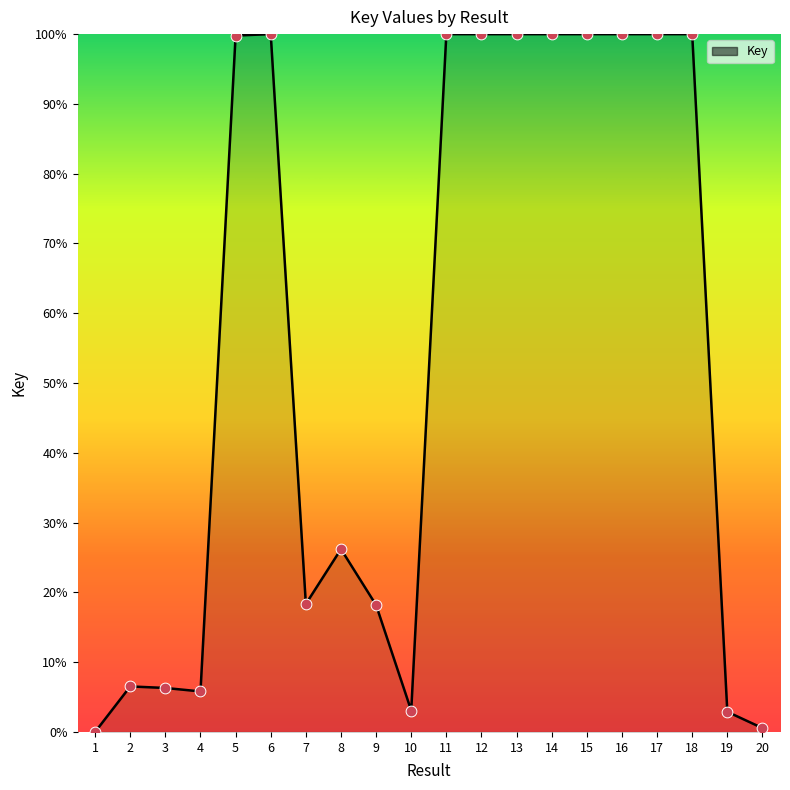

Which has a higher value, 20 or 12?

12